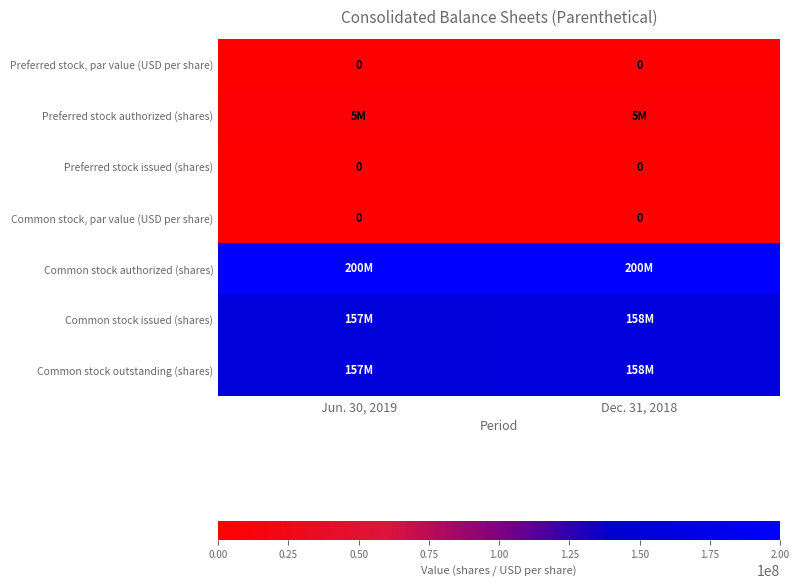

True or false: Preferred stock, par value (USD per share) has a value of 0 at Jun. 30, 2019.

True